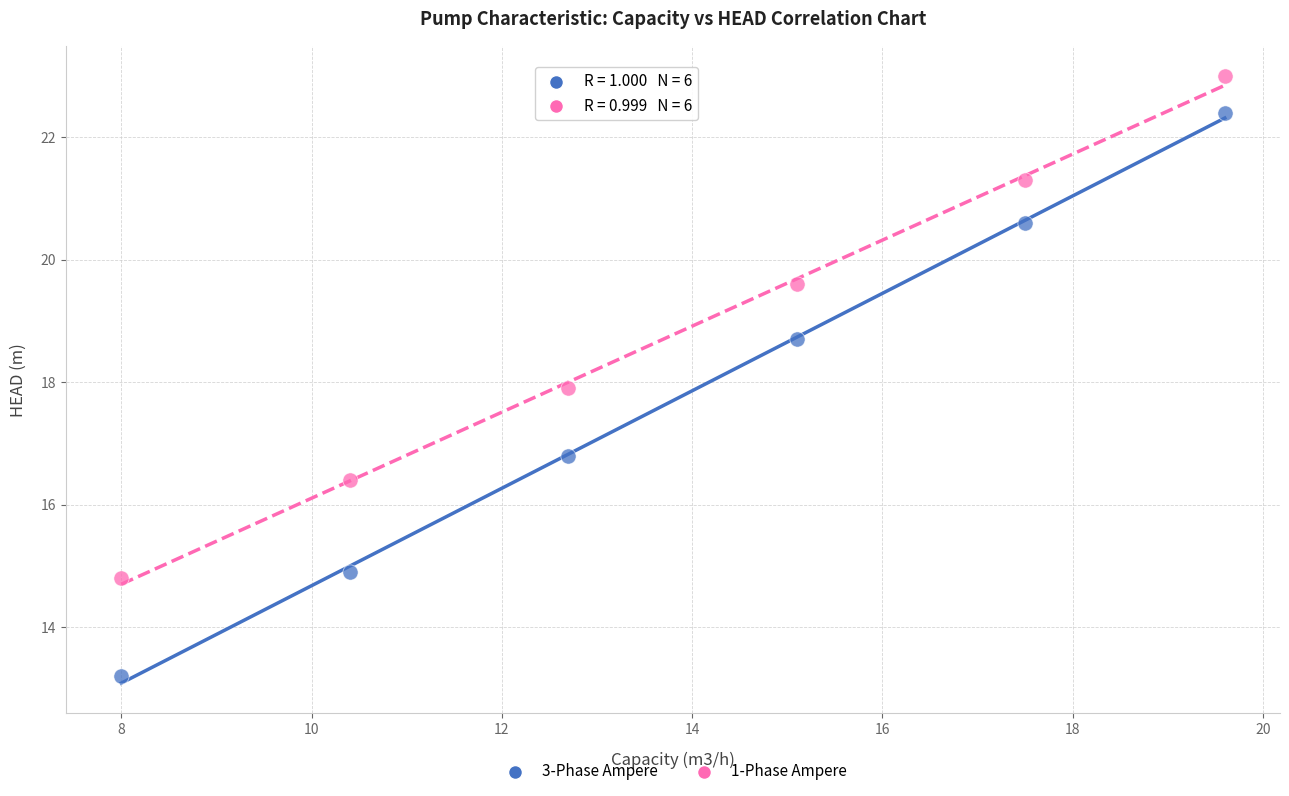

Which series reaches the minimum Y coordinate?

3-Phase Ampere